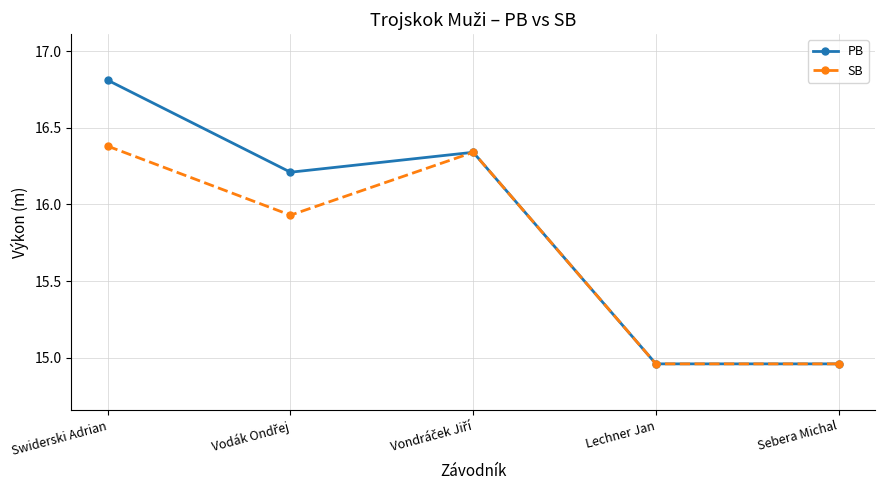

What is the total value across all series at Sebera Michal?

29.9